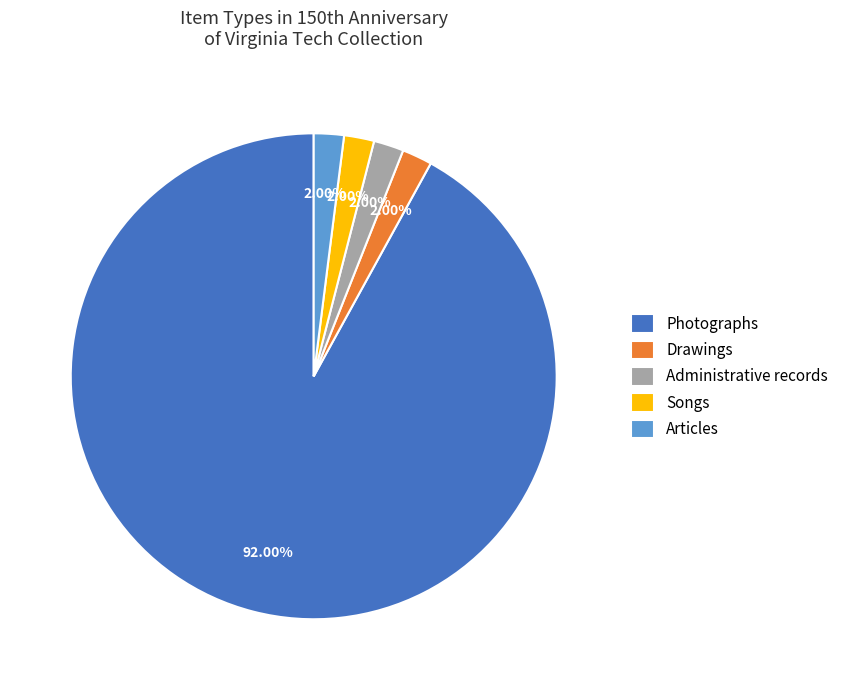

Combined, do Articles and Photographs account for over 50%?

Yes